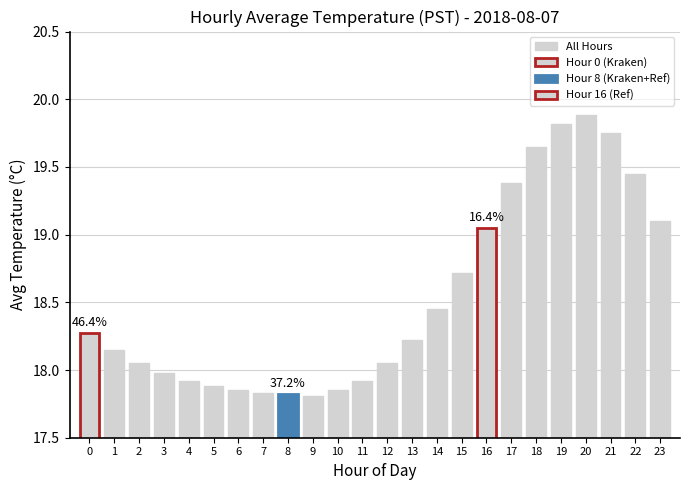

Rank the categories by value from highest to lowest.

20, 19, 21, 18, 22, 17, 23, 16, 15, 14, 0, 13, 1, 2, 12, 3, 4, 11, 5, 6, 10, 7, 8, 9